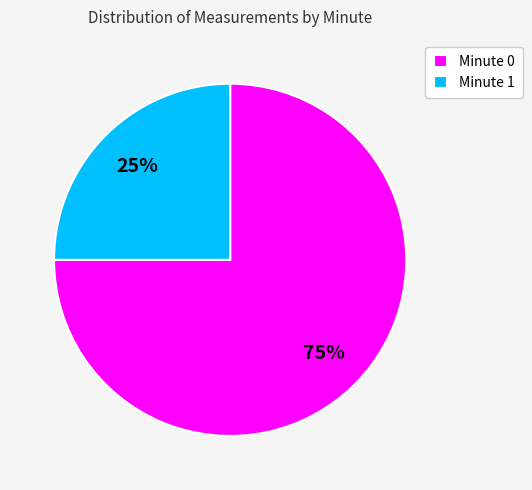

What is the smallest slice in the pie chart?

Minute 1